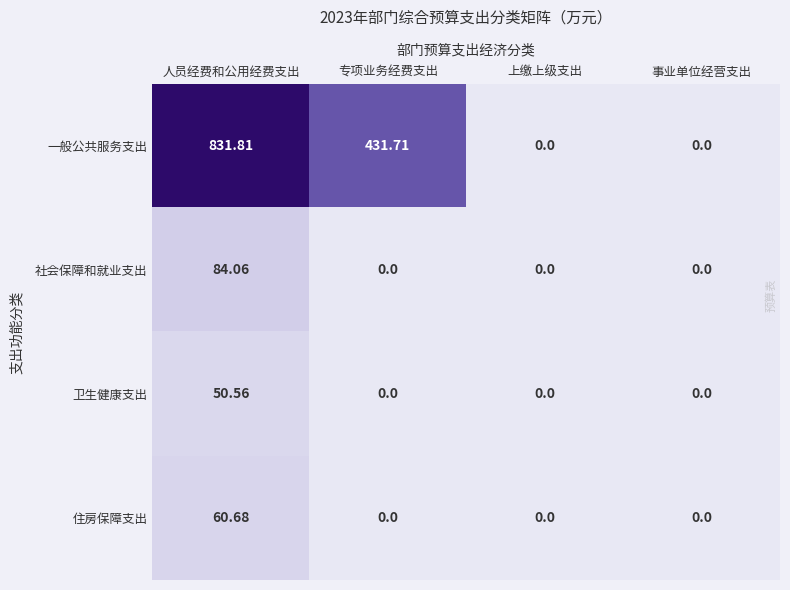

Rank the series by their maximum value, from highest to lowest.

一般公共服务支出, 社会保障和就业支出, 住房保障支出, 卫生健康支出